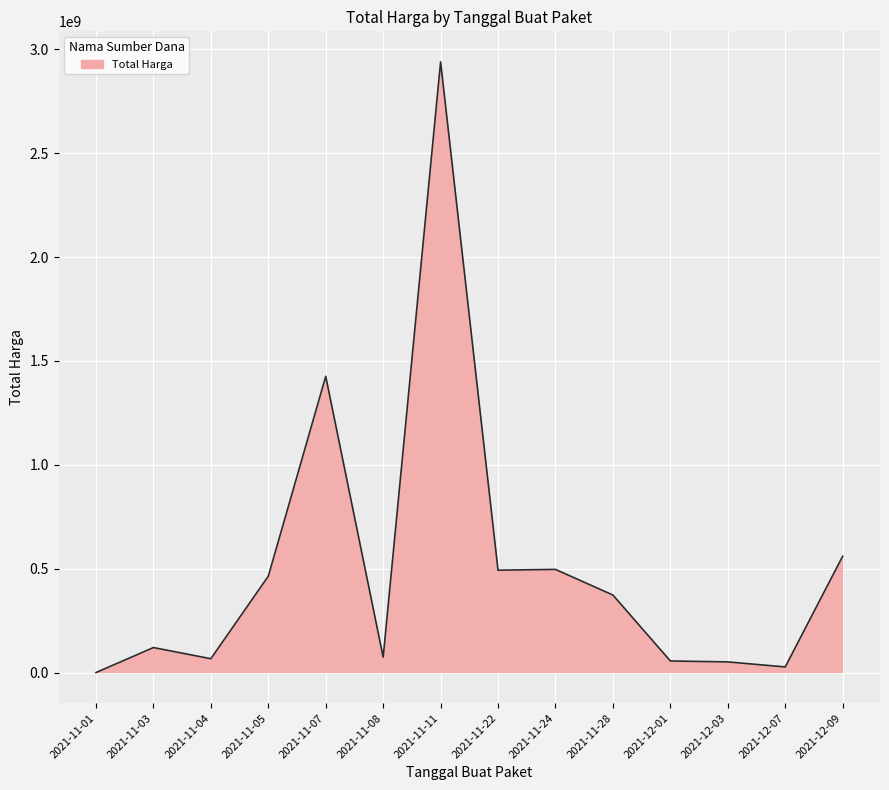

What is the difference between the maximum and second lowest values?

2911551240